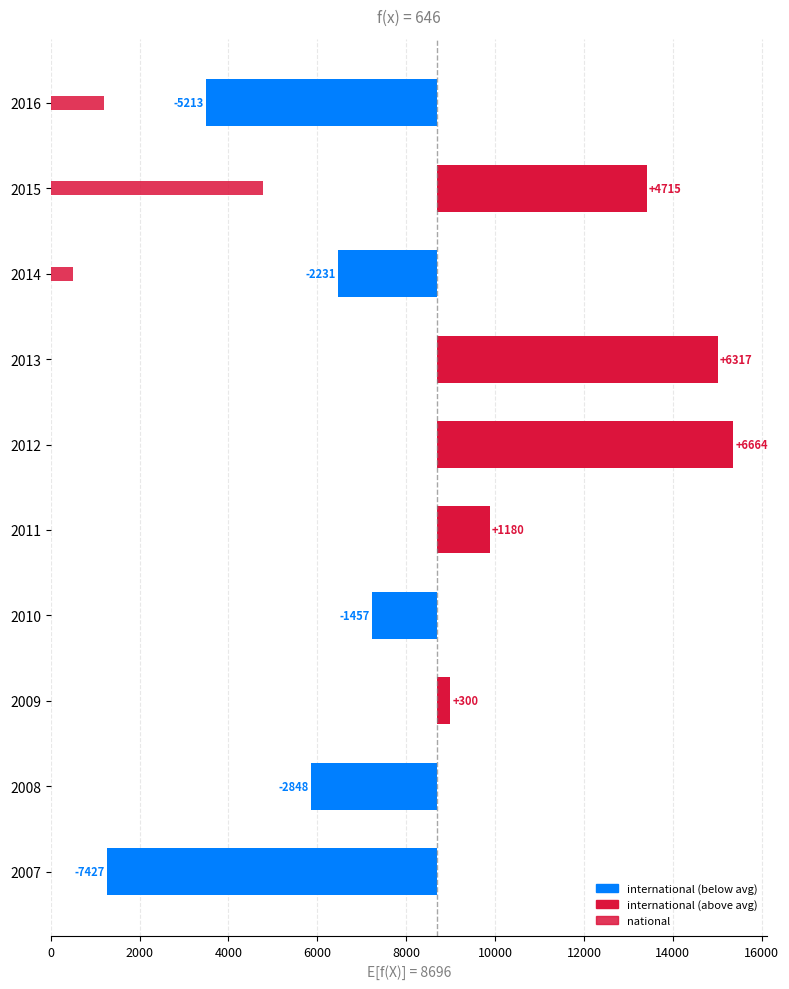

What is the difference between the maximum and minimum values in the international series?

14091